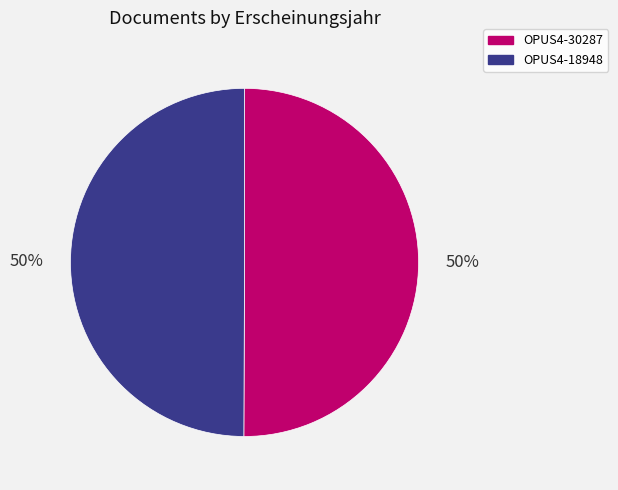

To the nearest percent, what portion does OPUS4-30287 represent?

50%